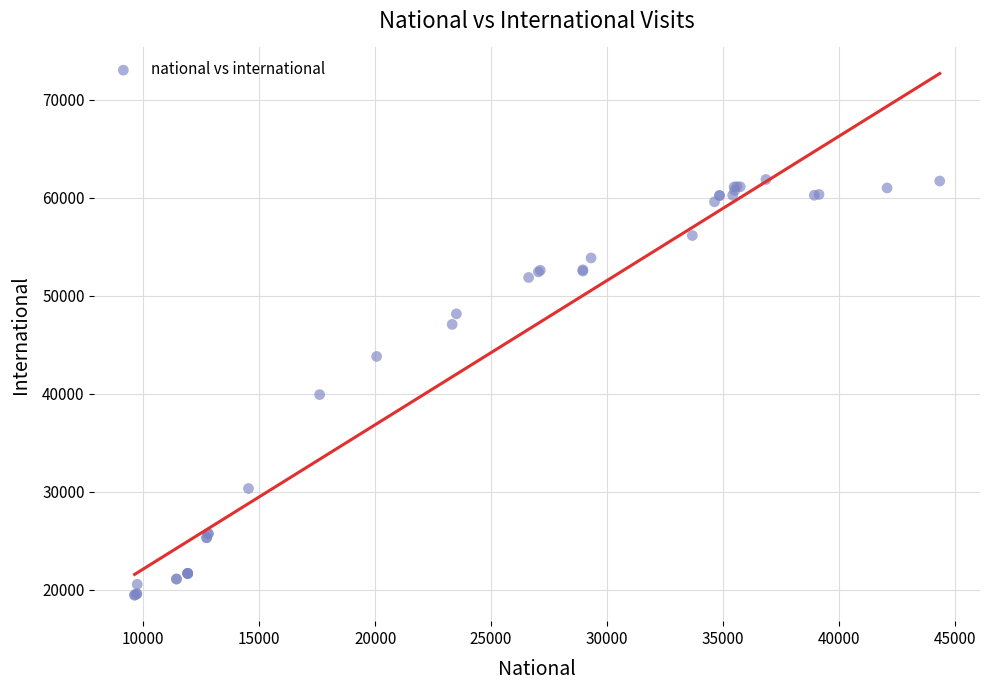

What Y value in the scatter plot is closest to 40648?

39901